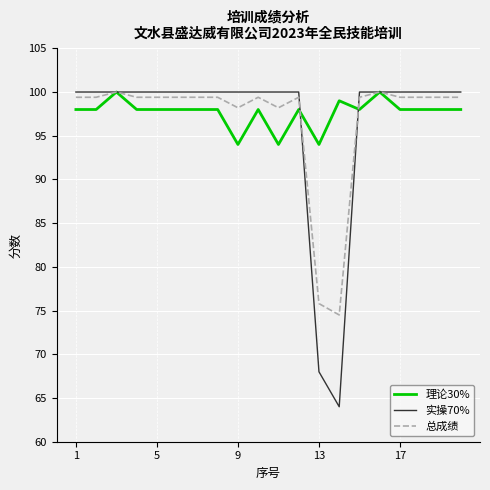

What is the lowest value of the 理论30% series?

94.0